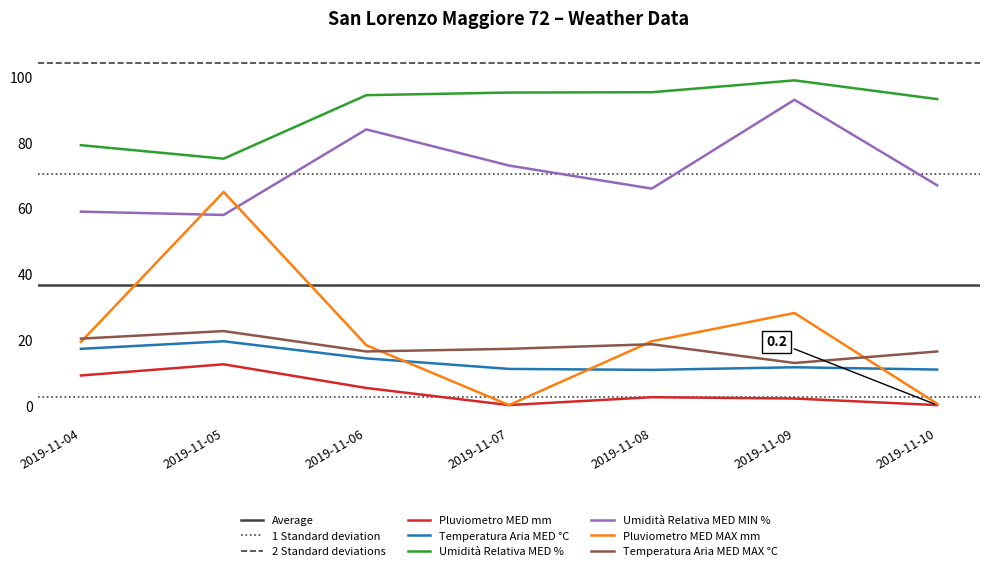

In Pluviometro MED MAX mm, how many points are lower than both neighbors (excluding endpoints)?

1